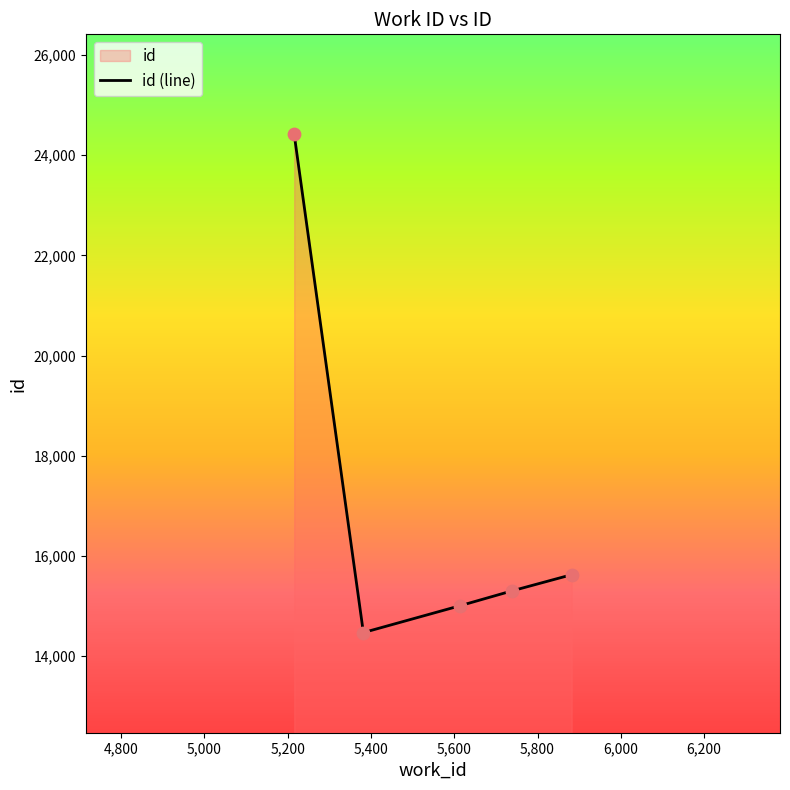

What is the minimum value shown in the chart?

14468